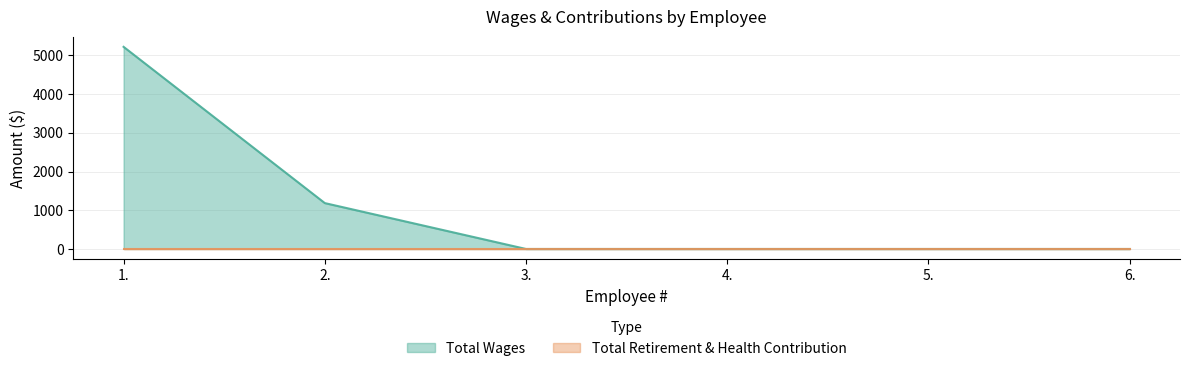

The chart shows a value of -1654 at 5.. True or false?

False